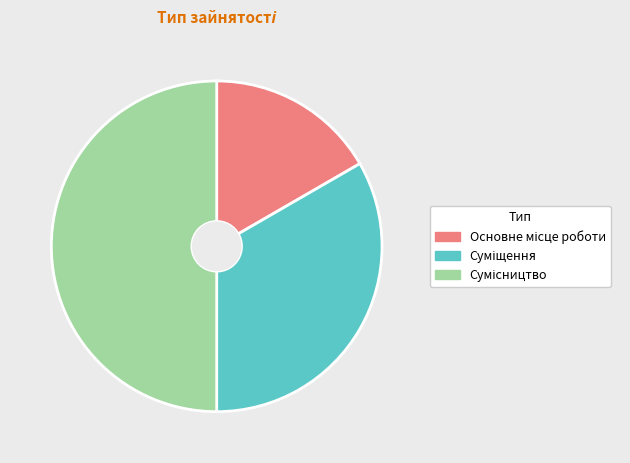

What percentage is the Суміщення slice, to the nearest percent?

33%